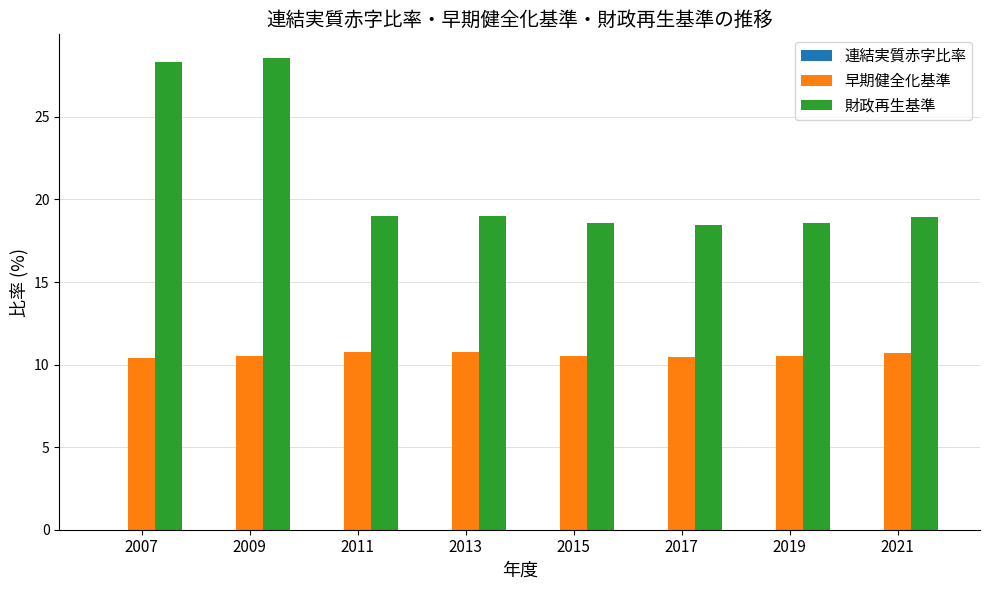

List the series in order of their overall mean, lowest first.

早期健全化基準, 財政再生基準